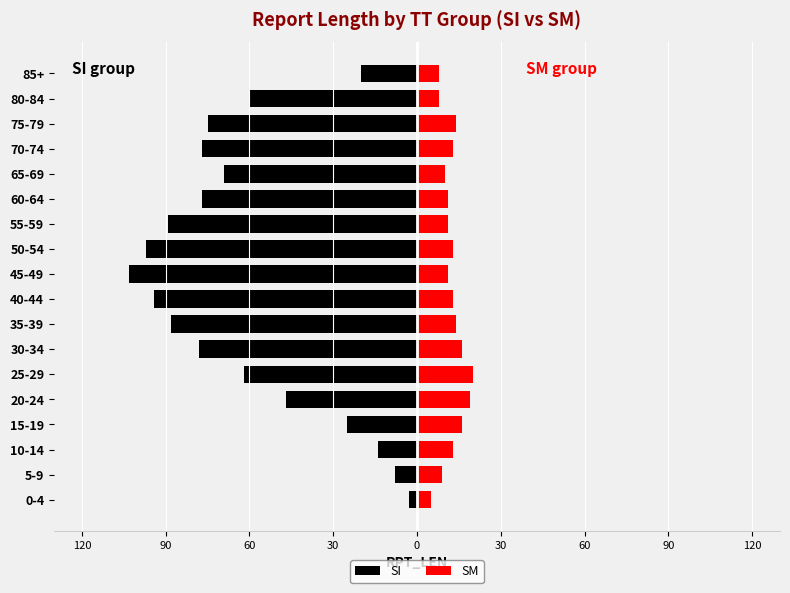

How many categories are shown in the chart?

18